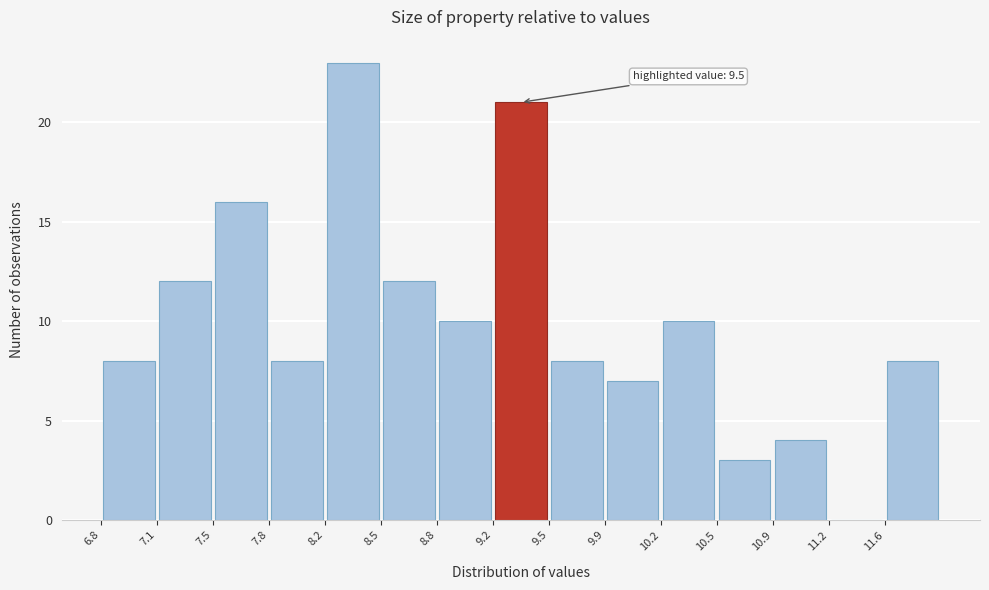

Over which range of the x-axis is the bar tallest?

8.16 to 8.50